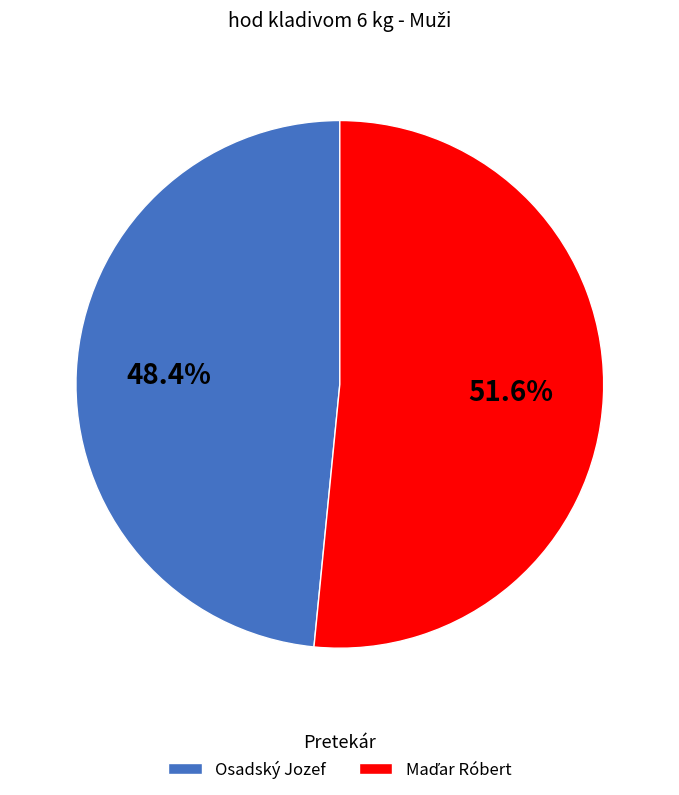

Is there any slice that represents more than half of the pie?

Yes